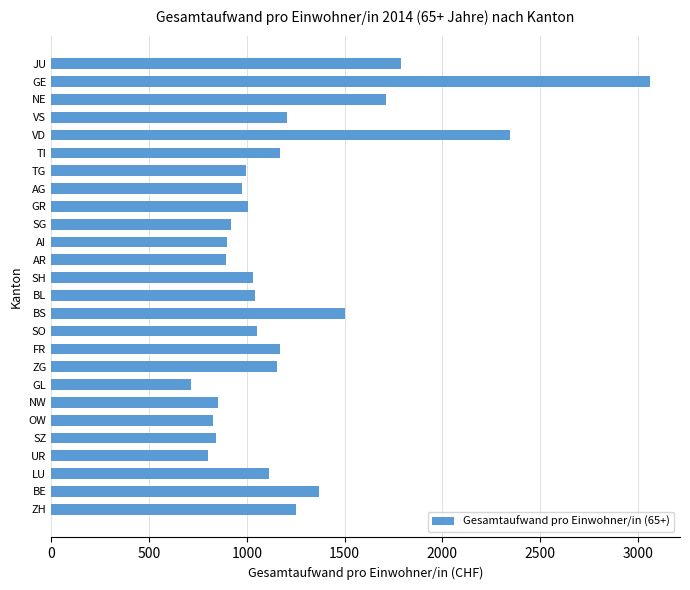

What value does the data have at OW?

825.9